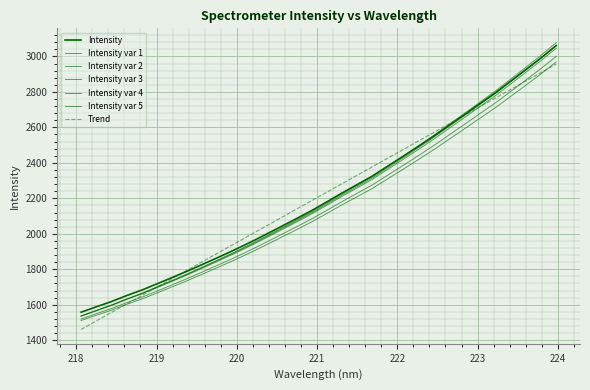

Count the number of categories in the chart.

32